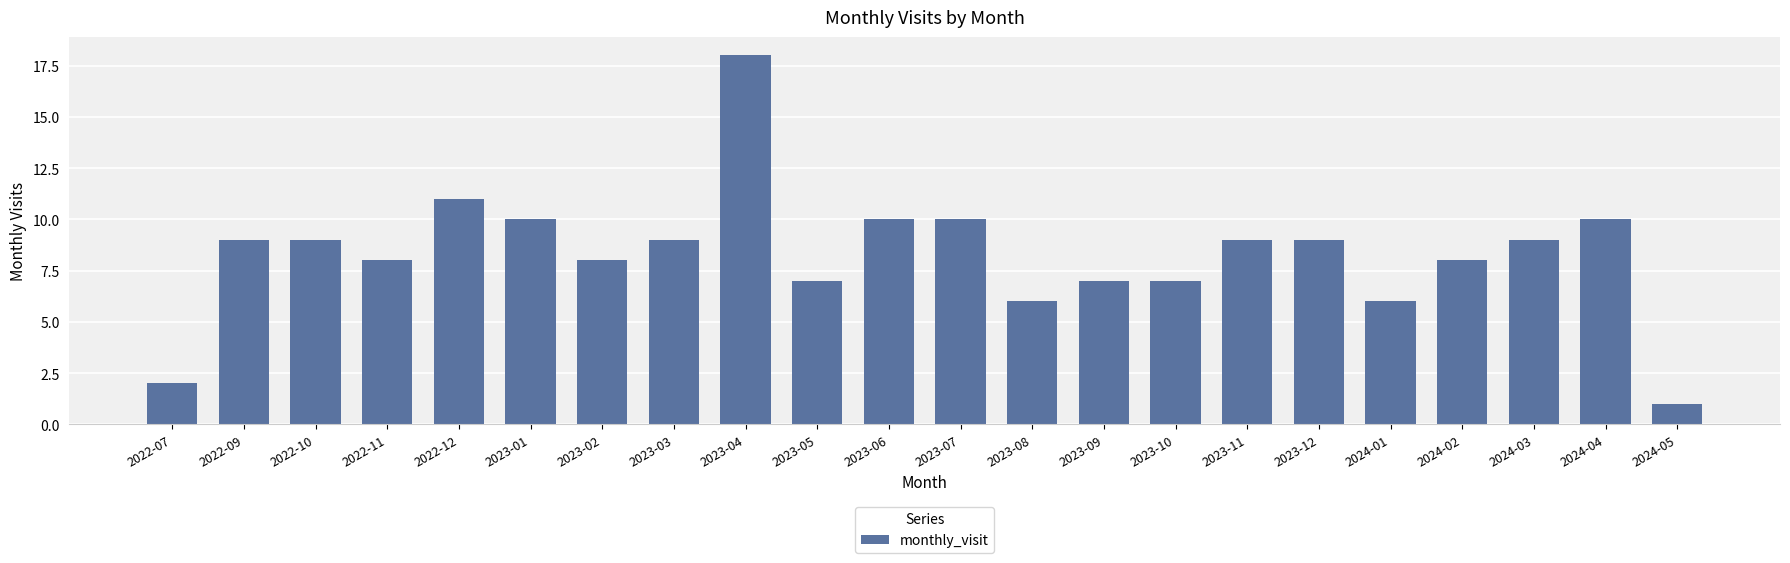

What is the label of the 16th bar from the right?

2023-02